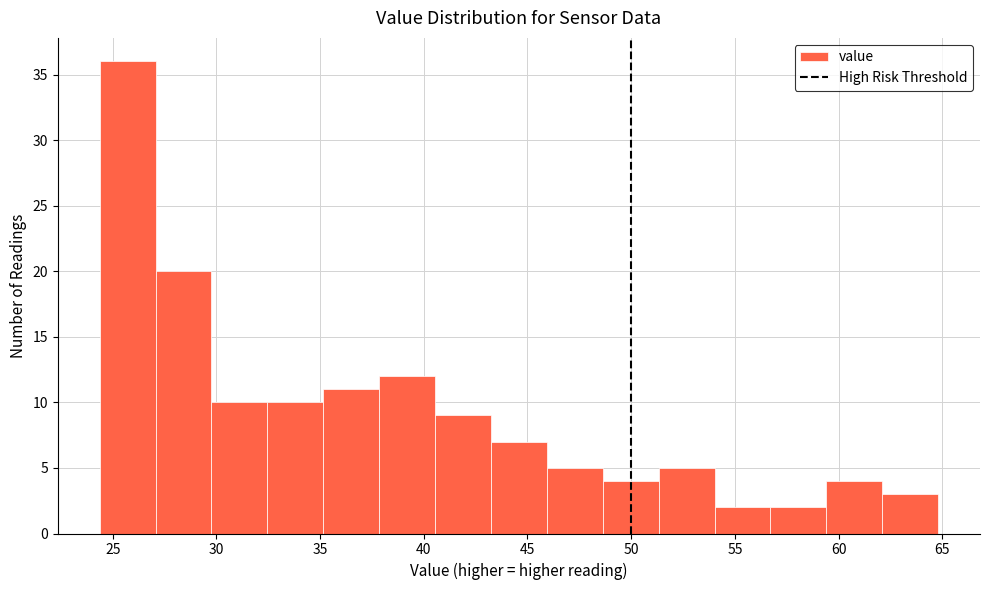

Which range on the x-axis has the tallest bar?

24.5 to 27.0